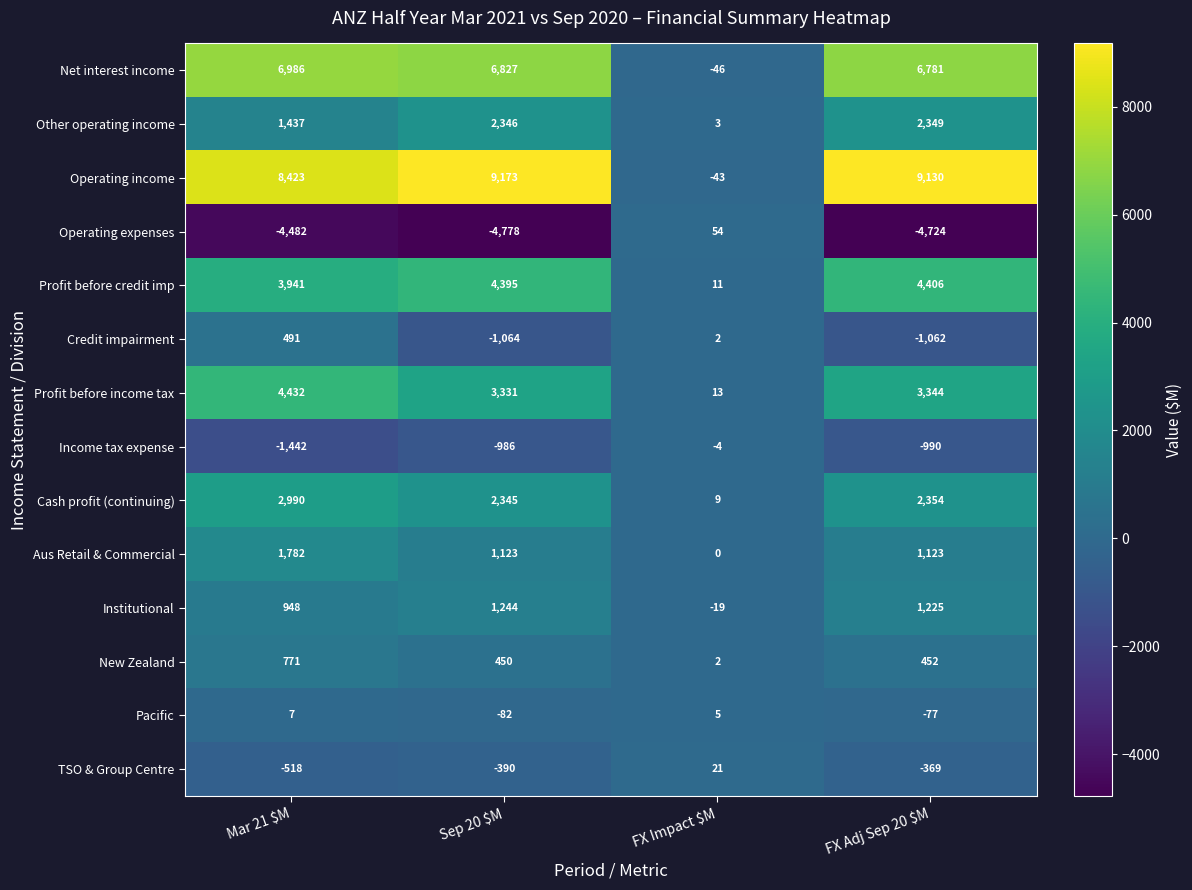

True or false: Other operating income has a value of 514 at Sep 20 $M.

False